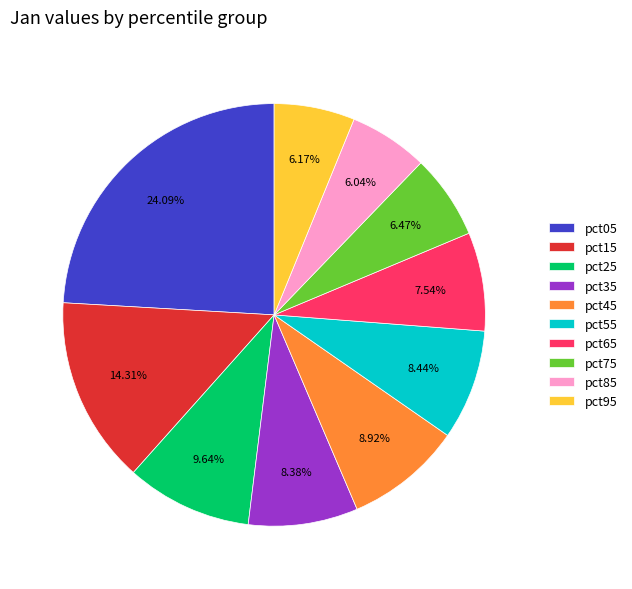

Does any single category account for the majority?

No